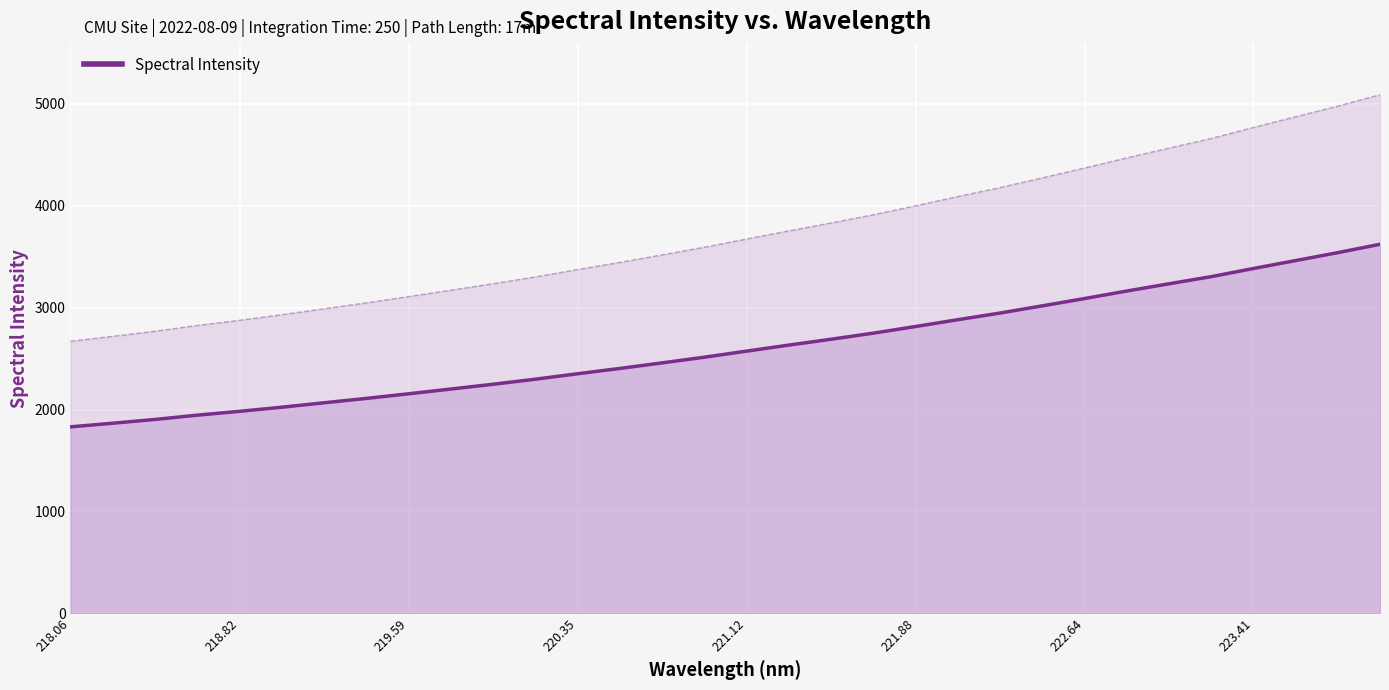

How many categories are shown in the chart?

32